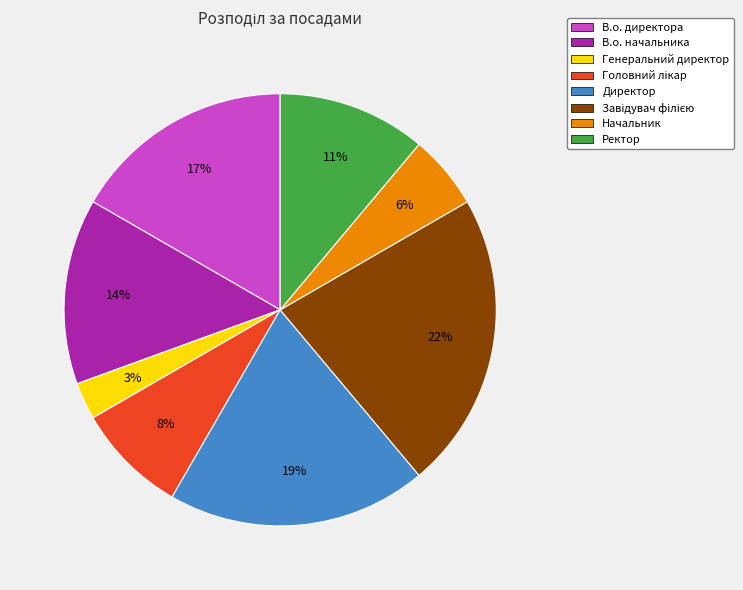

Does any single category account for the majority?

No